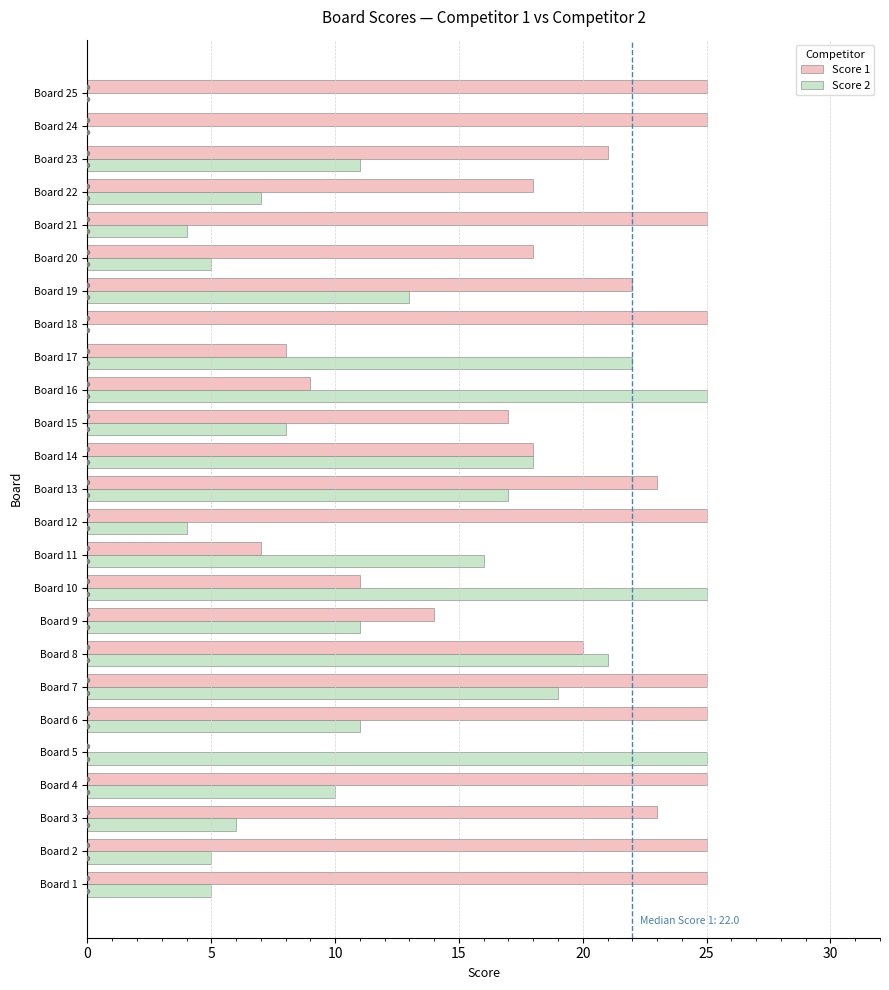

What is the maximum value shown in the chart?

25